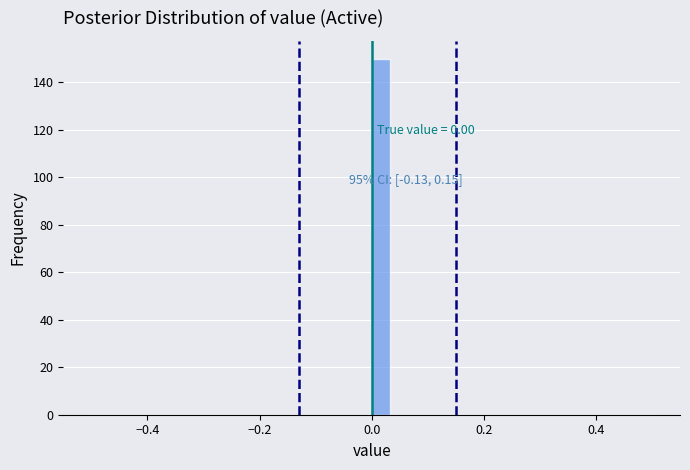

Read against the x-axis, roughly where is the centre of the tallest bar?

0.02